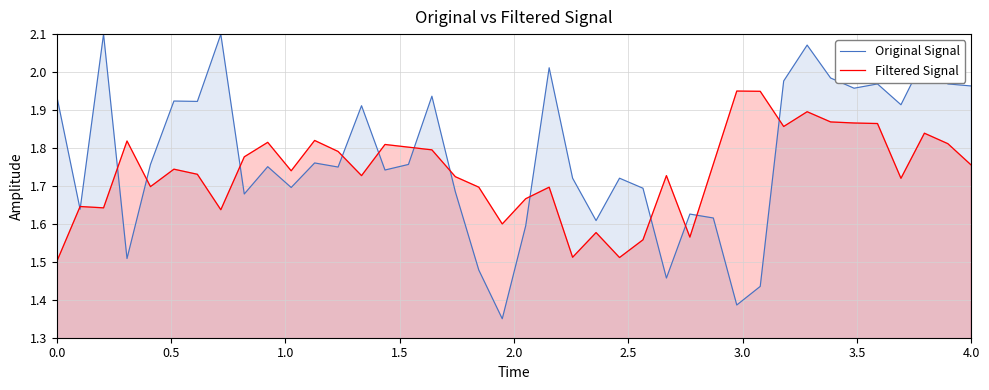

Does the chart display data point markers on the line(s)?

No